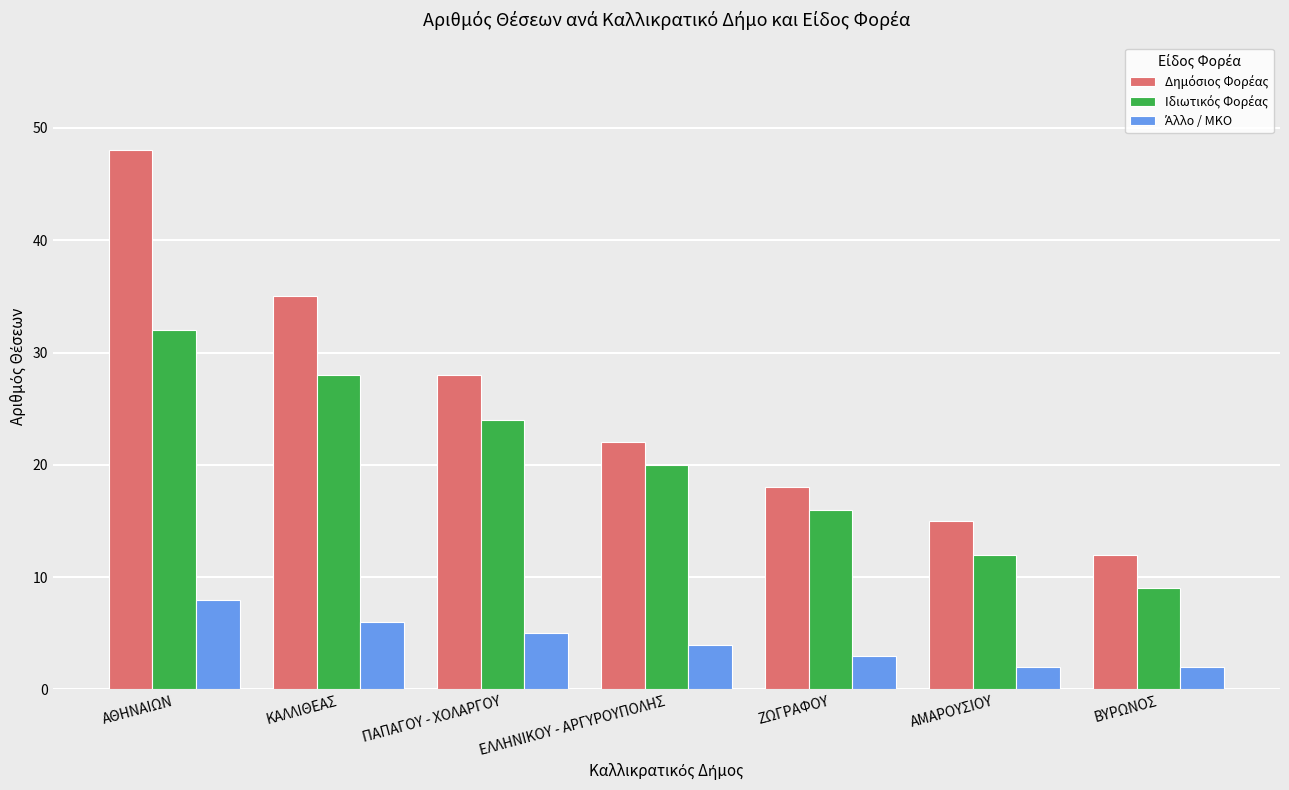

What is the greatest value displayed?

48